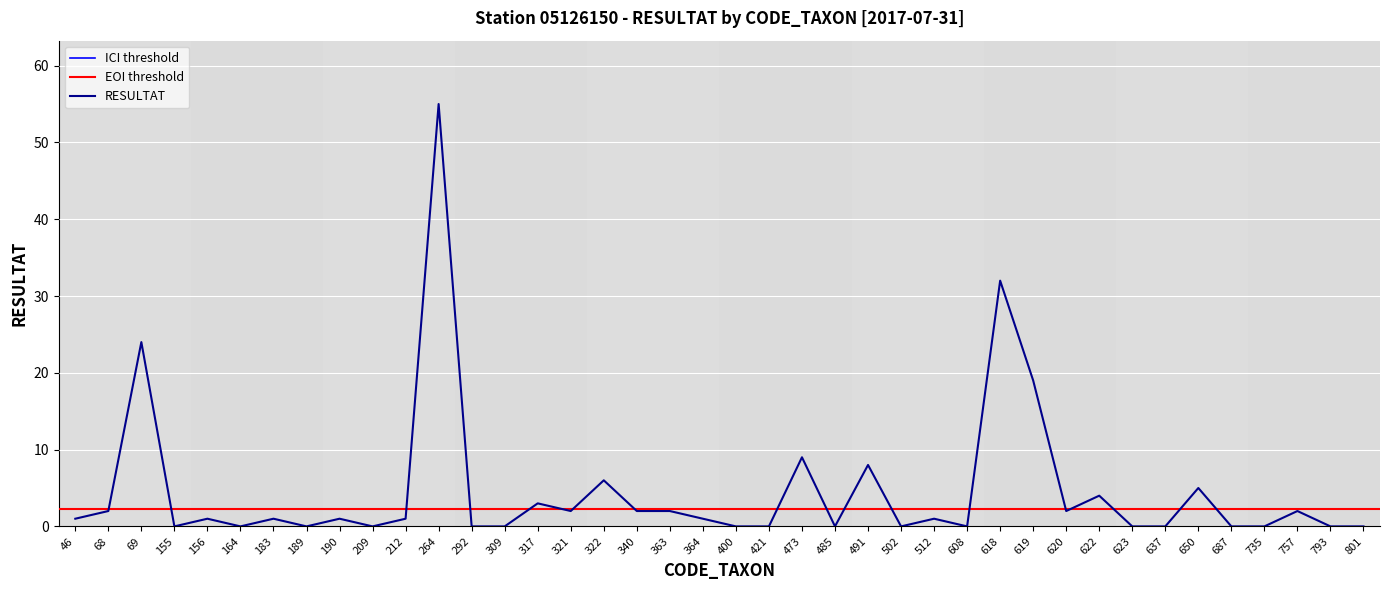

What is the change in value from 317 to 757?

-1